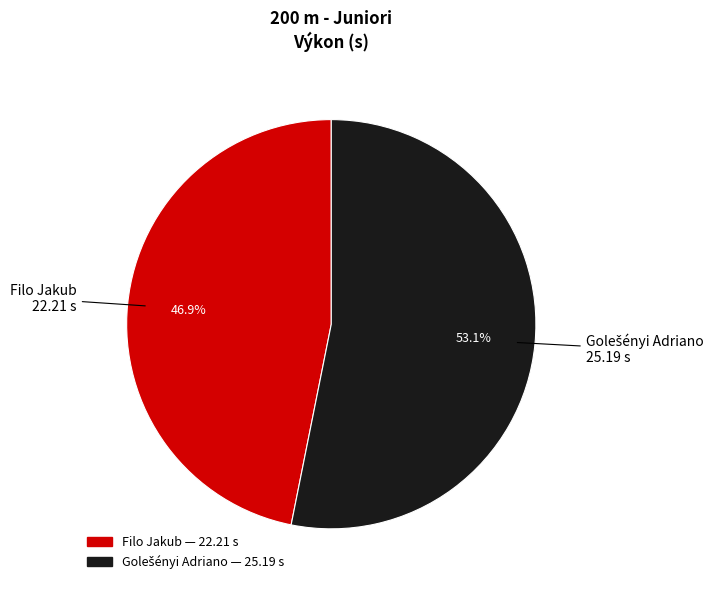

To the nearest percent, what is the average slice percentage?

50%